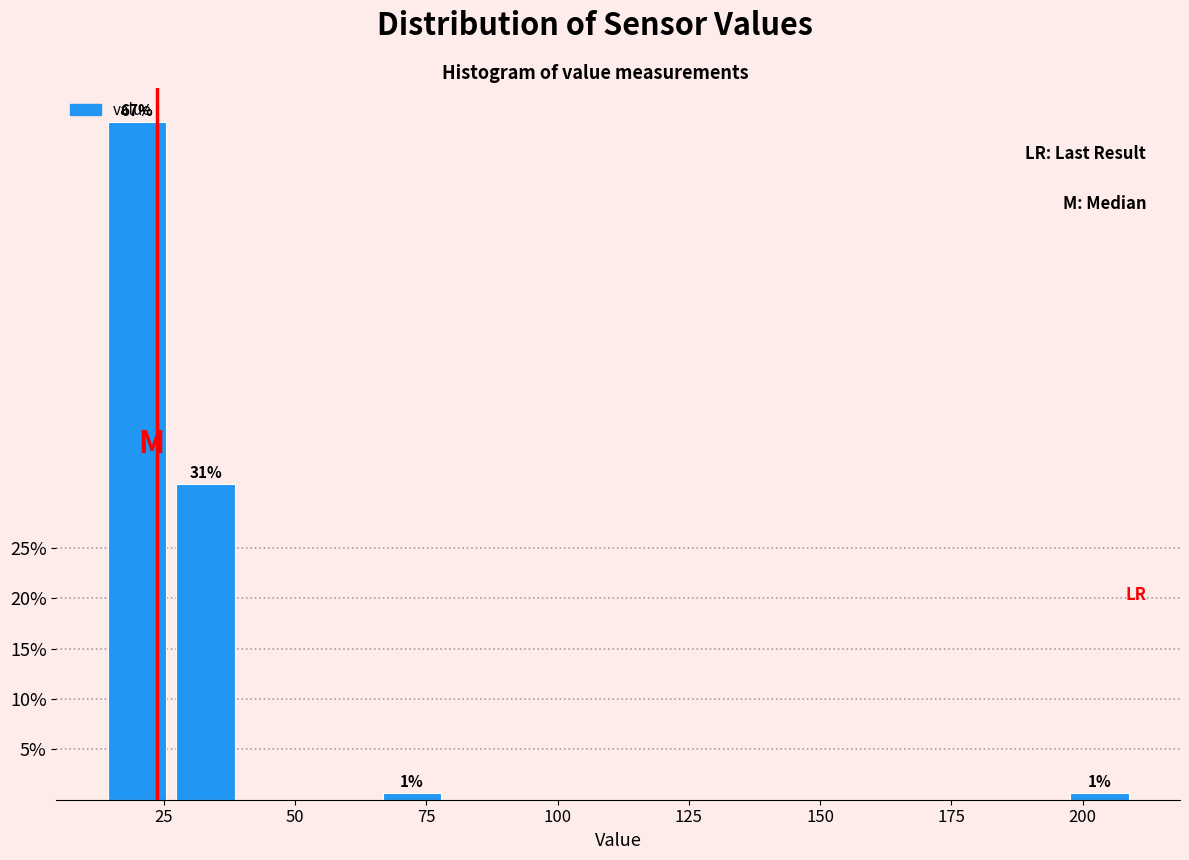

Around what value on the x-axis is the tallest bar? Give the approximate position of its centre, as read against the axis.

20